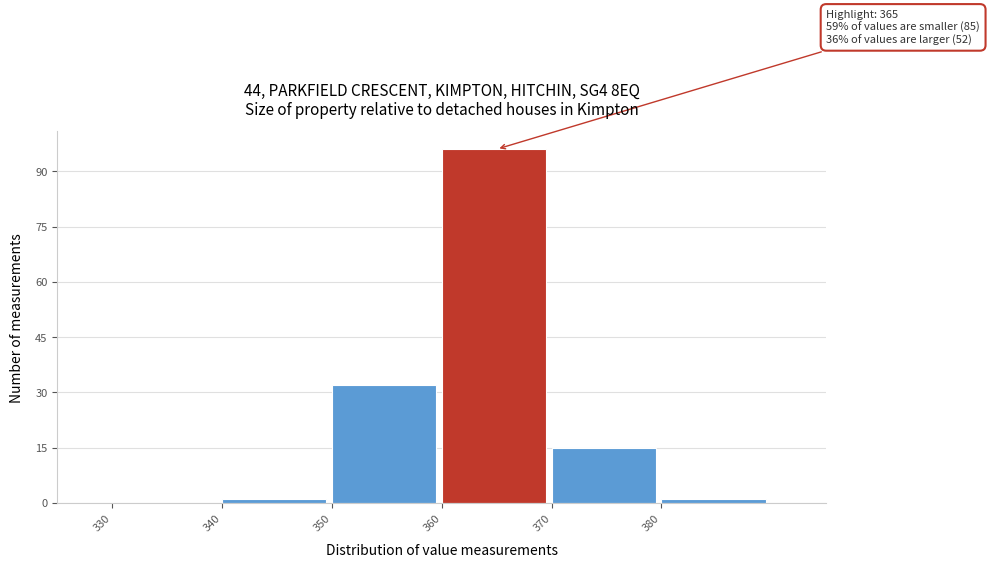

Which range on the x-axis has the tallest bar?

360 to 370